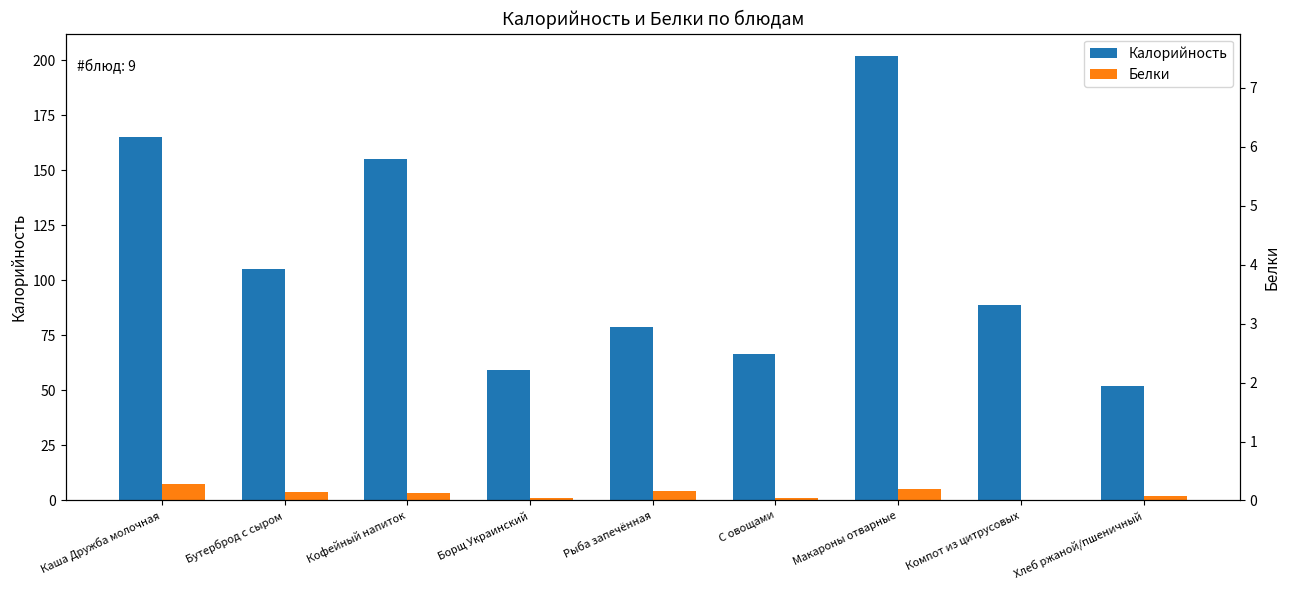

What is the spread (max minus min) of values at Рыба запечённая?

74.3